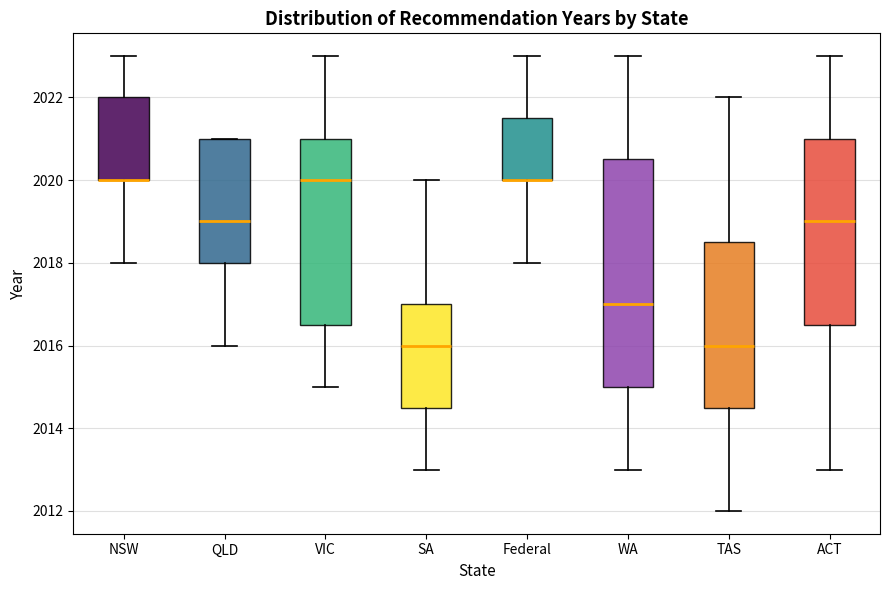

Reading left to right, transcribe this box plot: for each box, give where its median line is, the range the box spans, and where its two whiskers end, as read against the y-axis. The values are not printed on the chart, so give them approximately, as read against the axis.

NSW: median 2020.0 (drawn on the box's lower edge), box 2020.0 to 2022.0, whiskers 2018.0 to 2023.0
QLD: median 2019.0, box 2018.0 to 2021.0, whiskers 2016.0 to 2021.0
VIC: median 2020.0, box 2016.6 to 2021.0, whiskers 2015.0 to 2023.0
SA: median 2016.0, box 2014.6 to 2017.0, whiskers 2013.0 to 2020.0
Federal: median 2020.0 (drawn on the box's lower edge), box 2020.0 to 2021.6, whiskers 2018.0 to 2023.0
WA: median 2017.0, box 2015.0 to 2020.6, whiskers 2013.0 to 2023.0
TAS: median 2016.0, box 2014.6 to 2018.6, whiskers 2012.0 to 2022.0
ACT: median 2019.0, box 2016.6 to 2021.0, whiskers 2013.0 to 2023.0